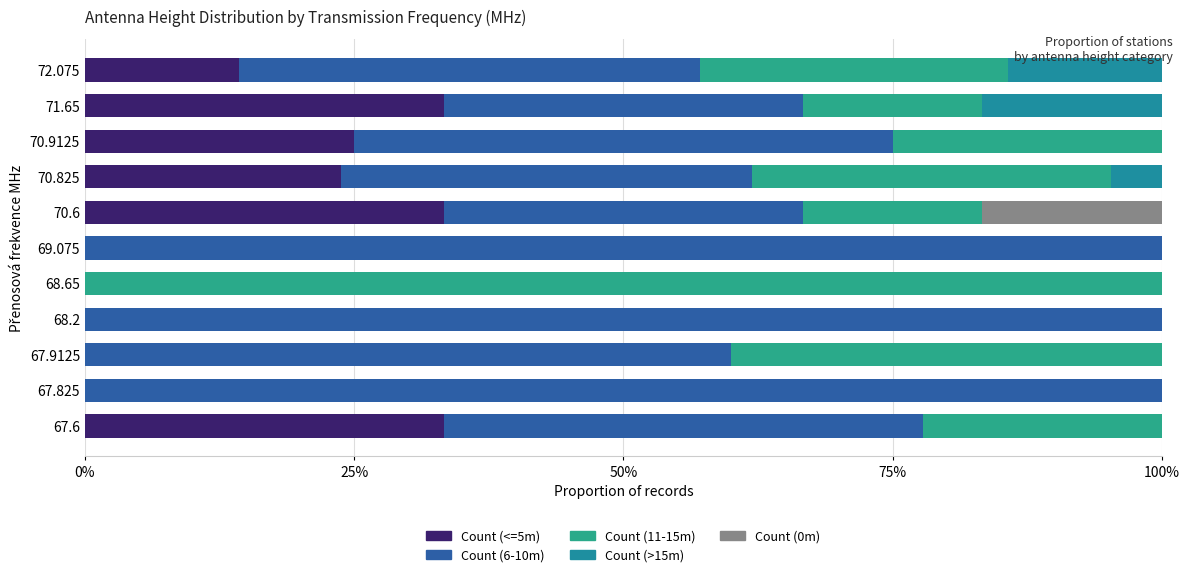

List the series in order of their peak value, lowest first.

Count (>15m), Count (0m), Count (<=5m), Count (6-10m), Count (11-15m)